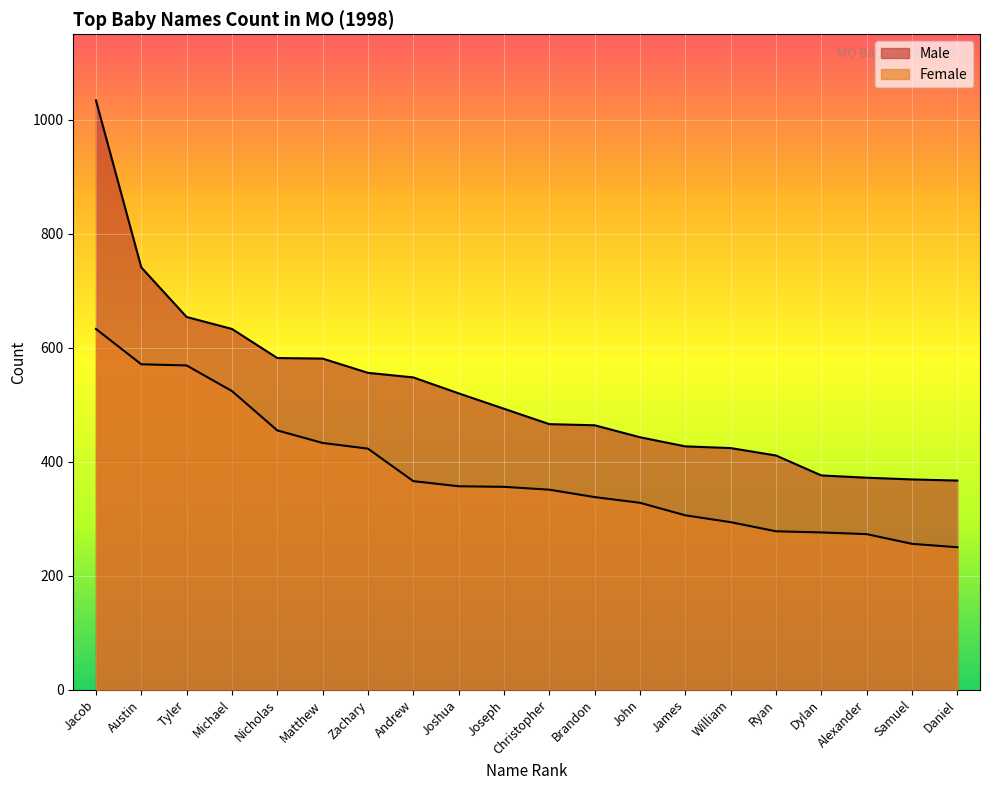

Which series has the largest range (max minus min)?

Male